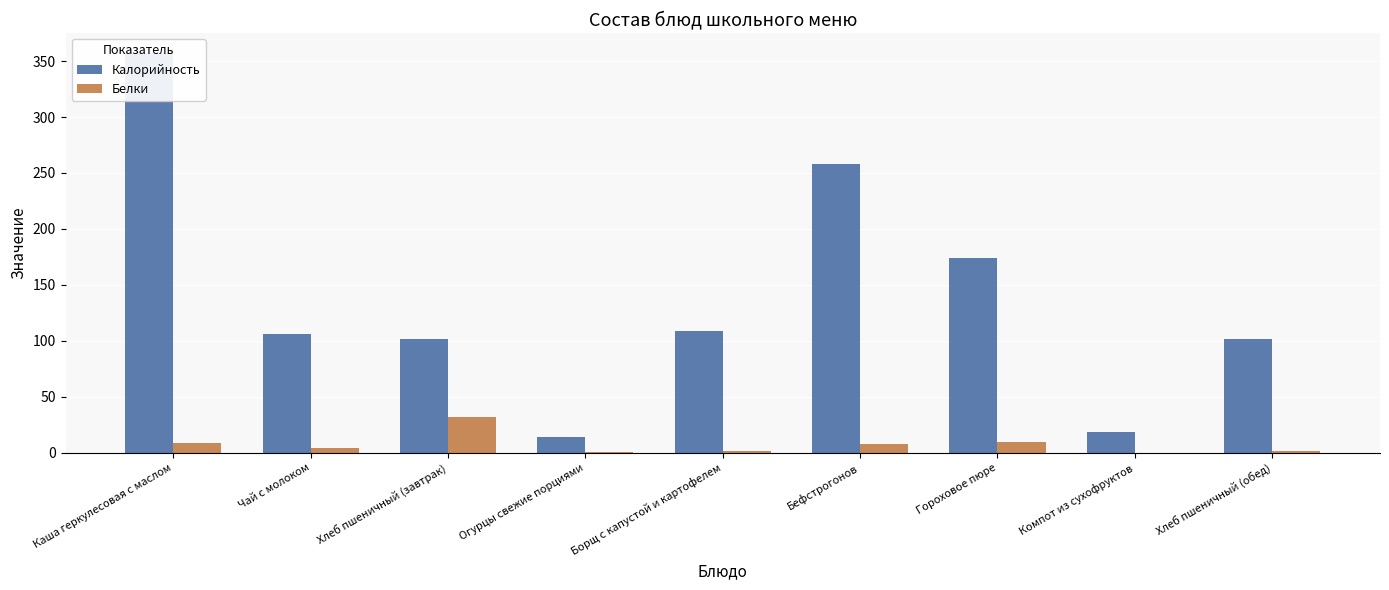

List the series in order of their overall mean, lowest first.

Белки, Калорийность